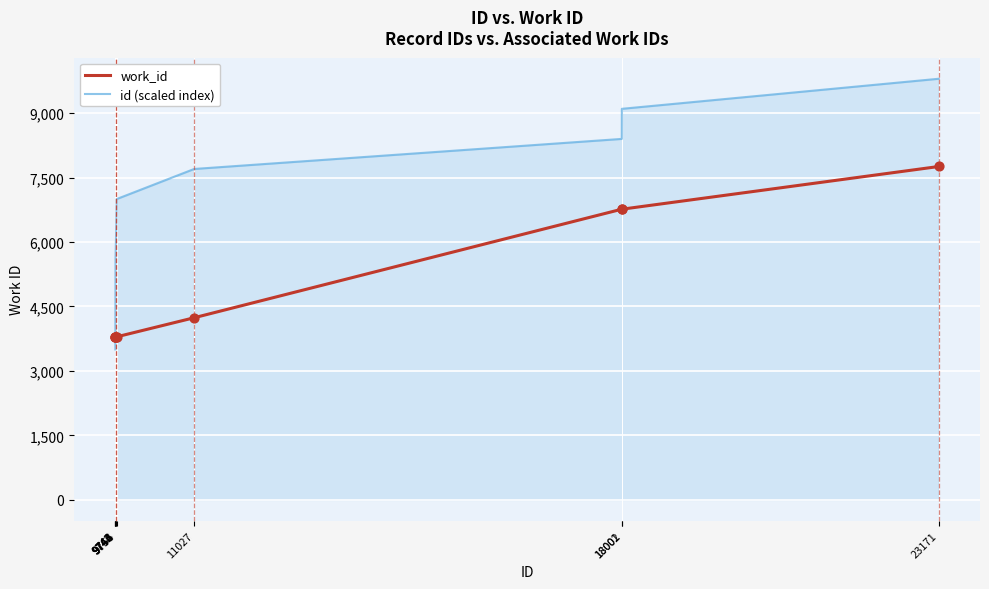

Which series has the largest total across all categories?

id (scaled index)